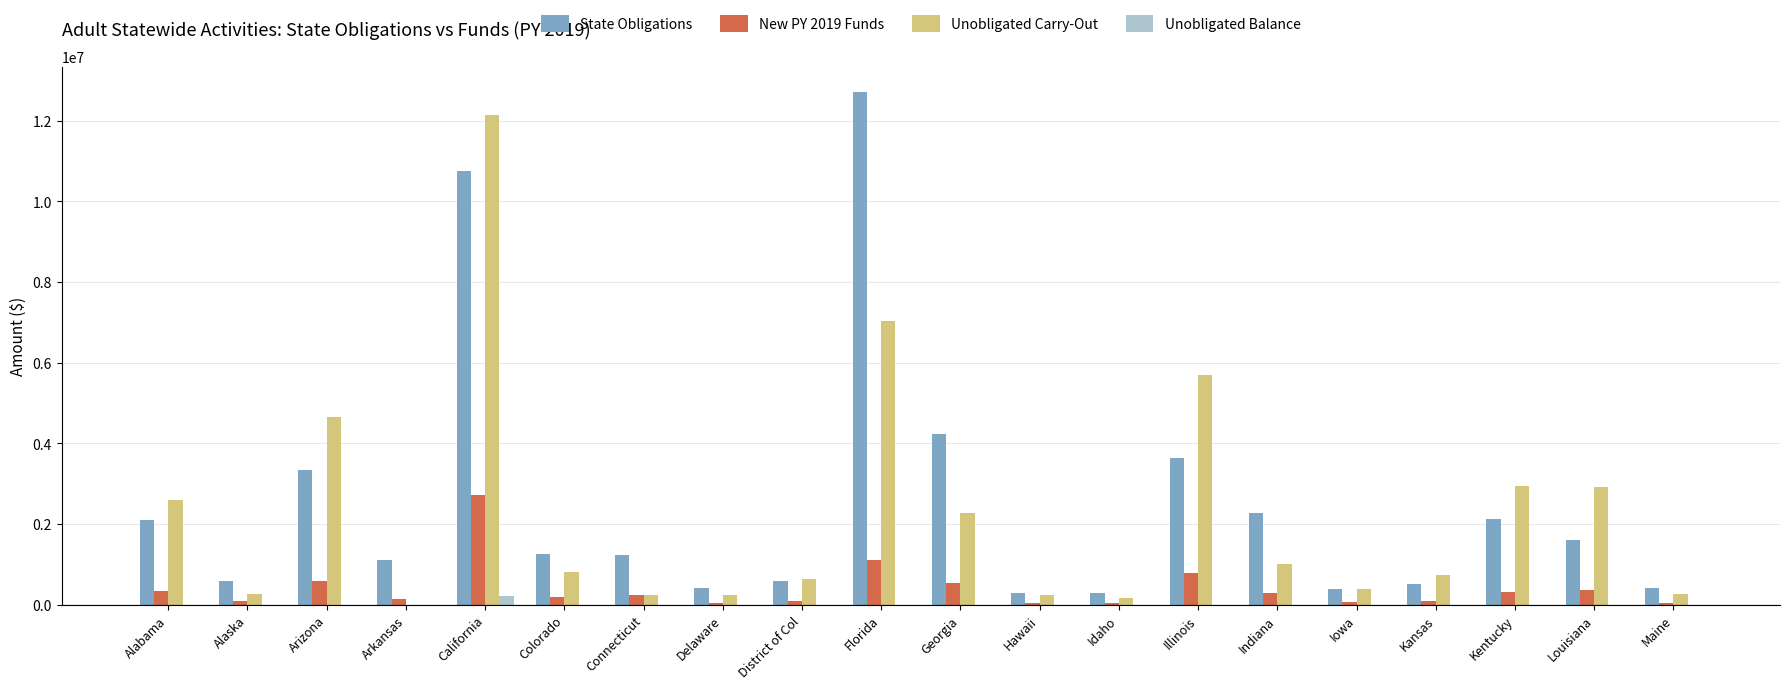

At which label does Unobligated Carry-Out first exceed 806296?

Alabama